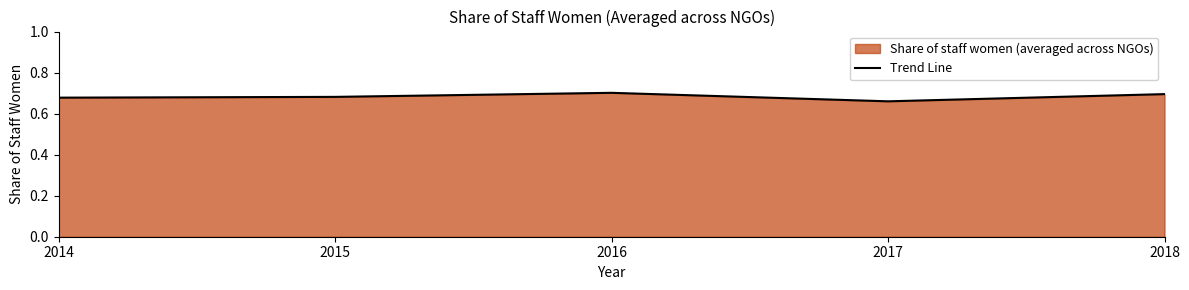

Count the values in the range 0 to 1.

5